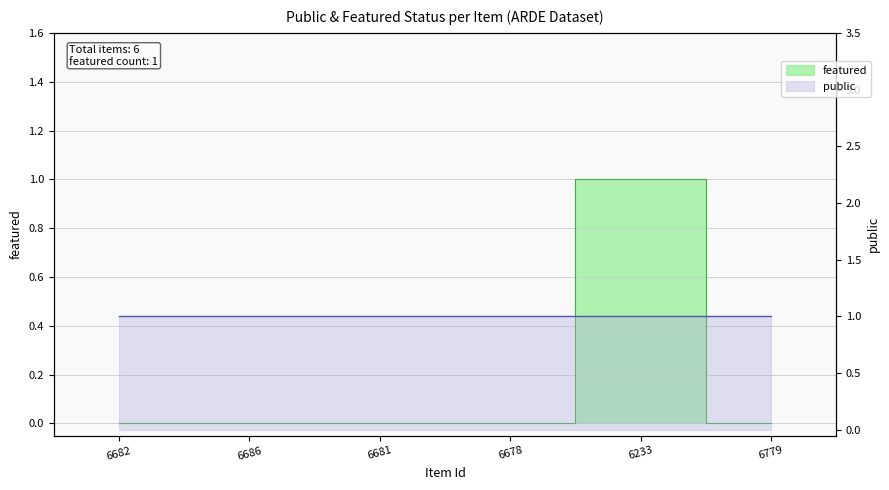

How many points are higher than both their immediate neighbors (excluding endpoints)?

1